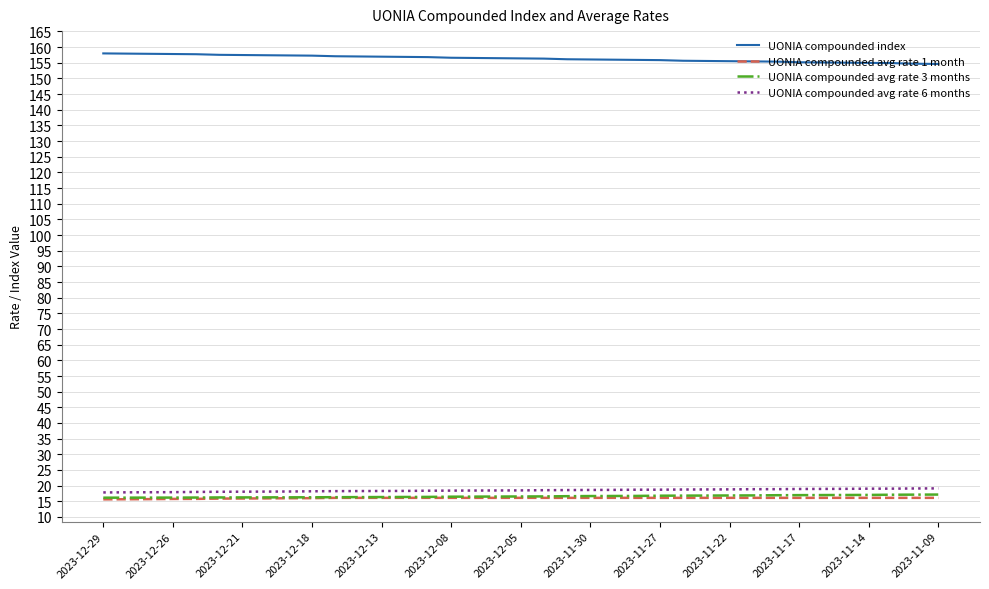

True or false: UONIA compounded avg rate 3 months and UONIA compounded index cross at least once.

False